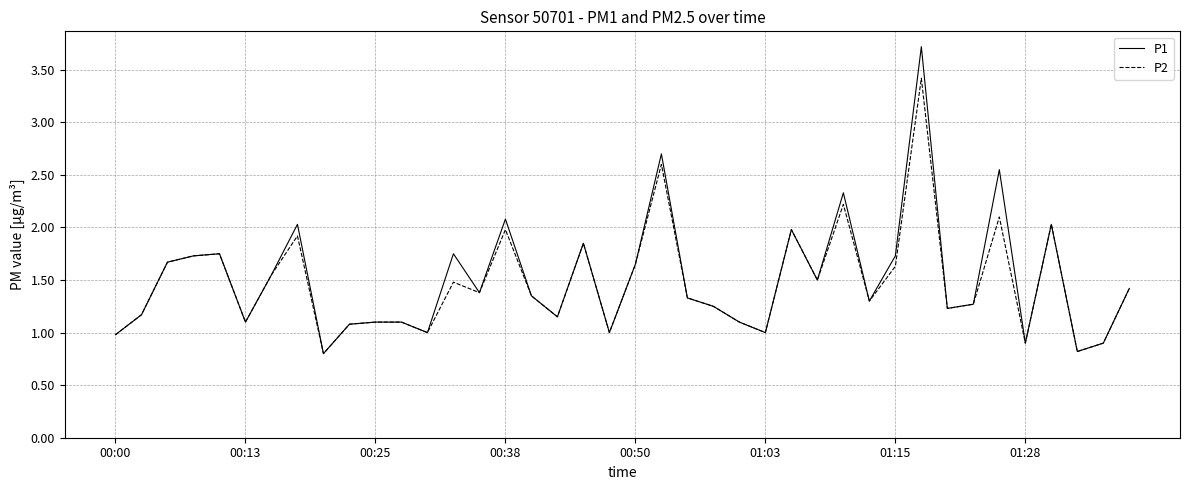

Rank the series by their maximum value, from highest to lowest.

P1, P2